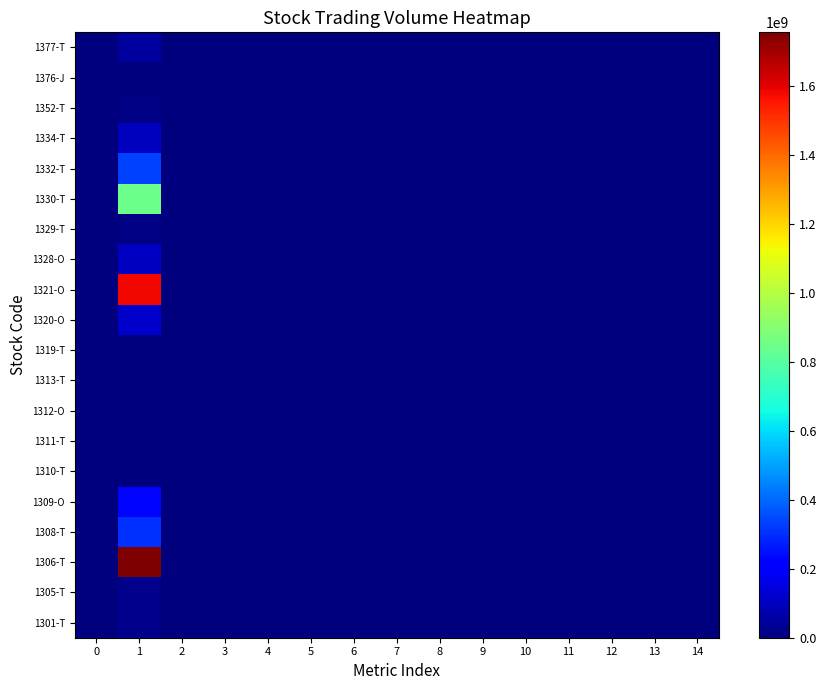

How many distinct data groups are displayed?

20